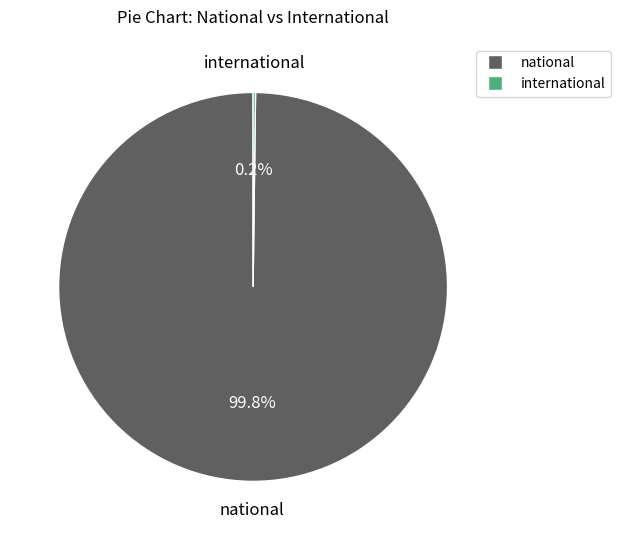

What percentage is NOT represented by national?

0.2%